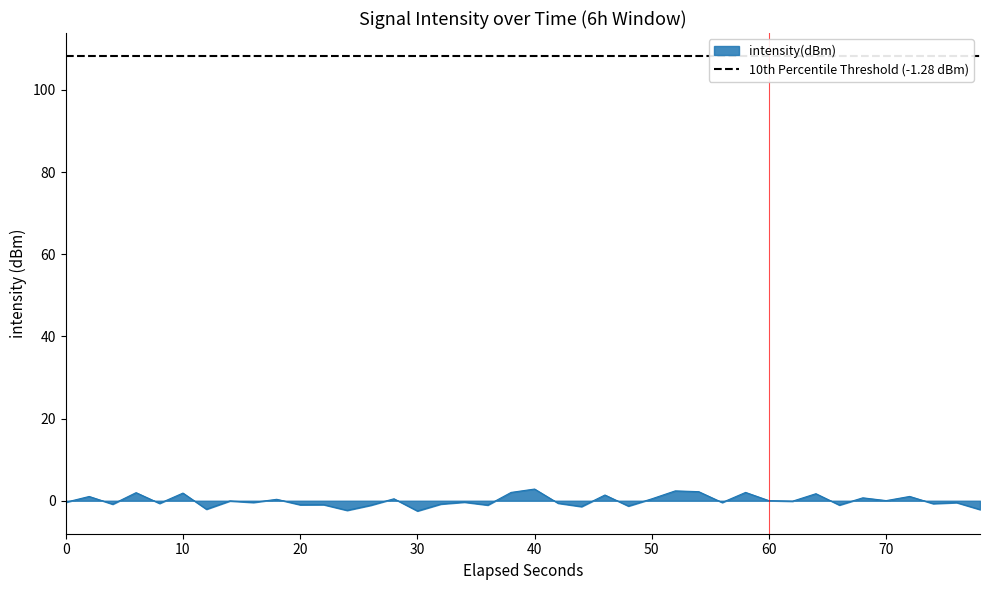

True or false: there are more than 1 points higher than both neighbors.

True